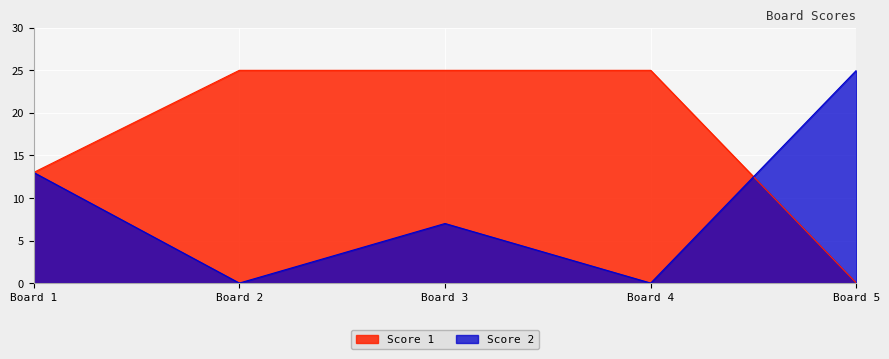

Reading left to right, extract all data points from this chart.

Score 1: Board 1=13	Board 2=25	Board 3=25	Board 4=25	Board 5=0
Score 2: Board 1=13	Board 2=0	Board 3=7	Board 4=0	Board 5=25